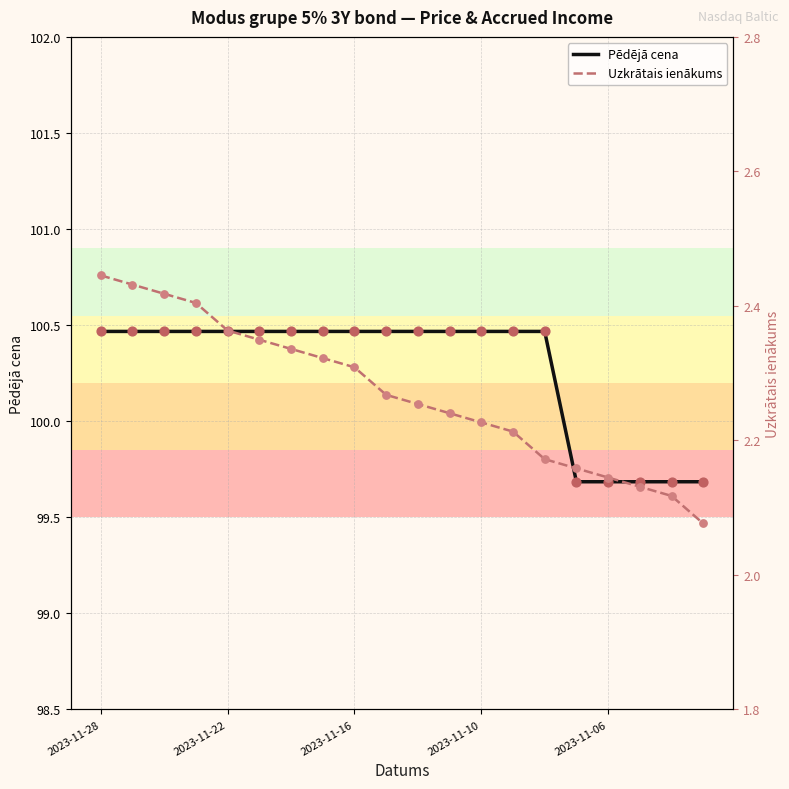

At how many categories does at least one series exceed 3?

20